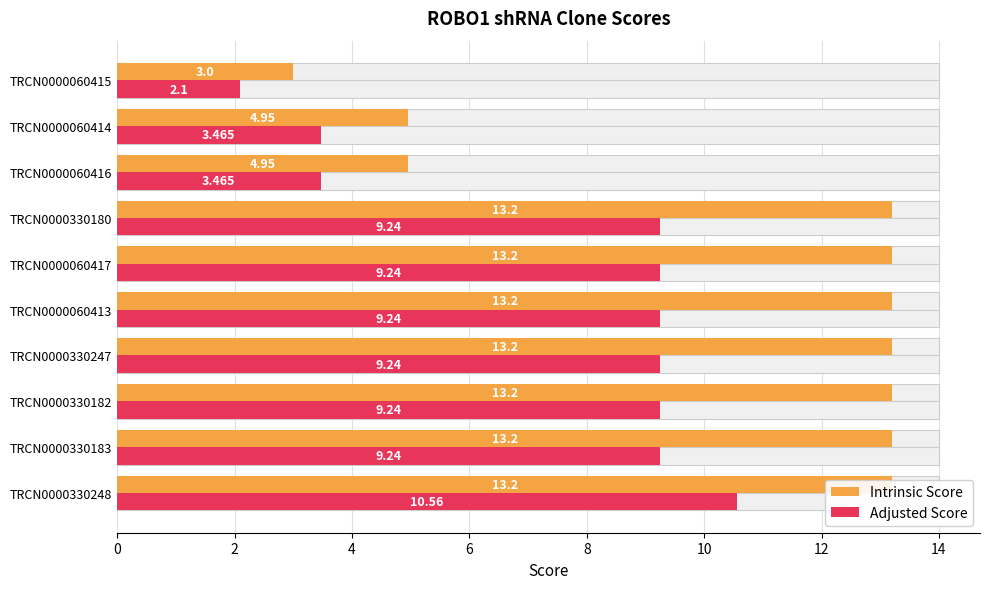

What is the sum of all Adjusted Score values?

75.0